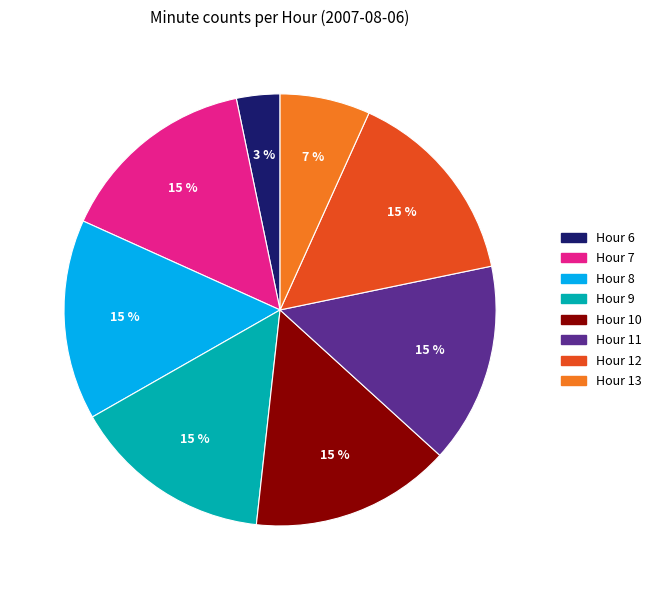

Is there a majority slice in this chart?

No